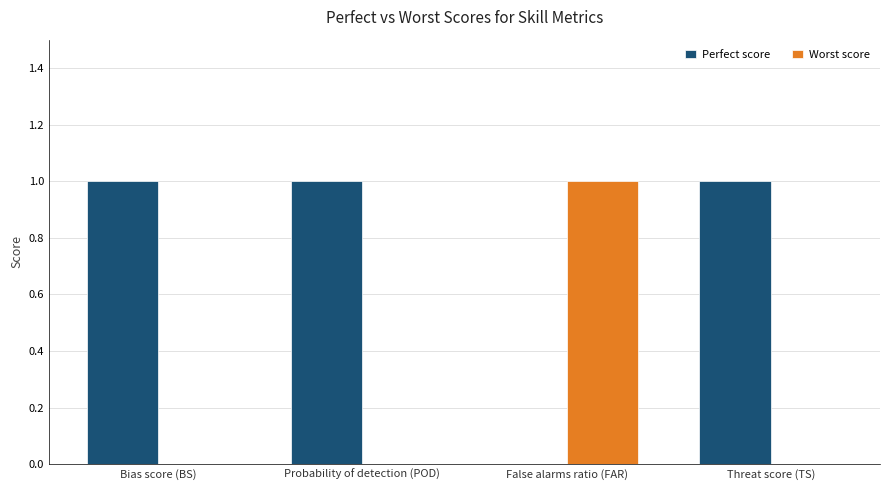

Reading right to left, extract all data points from this chart.

Perfect score: 1	0	1	1
Worst score: 0	1	0	0